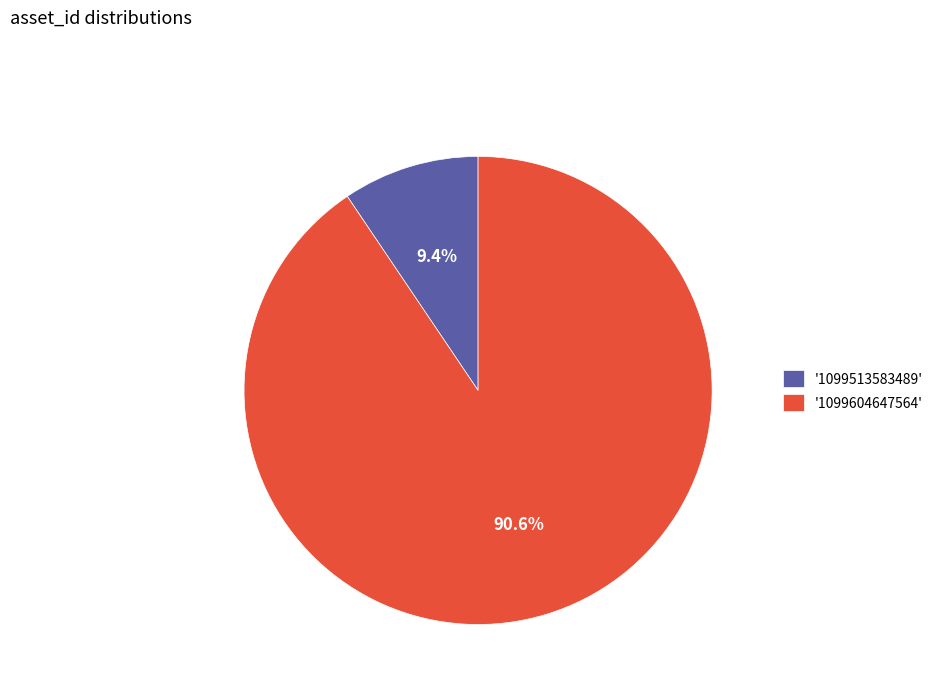

Which has a higher value, '1099604647564' or '1099513583489'?

'1099604647564'